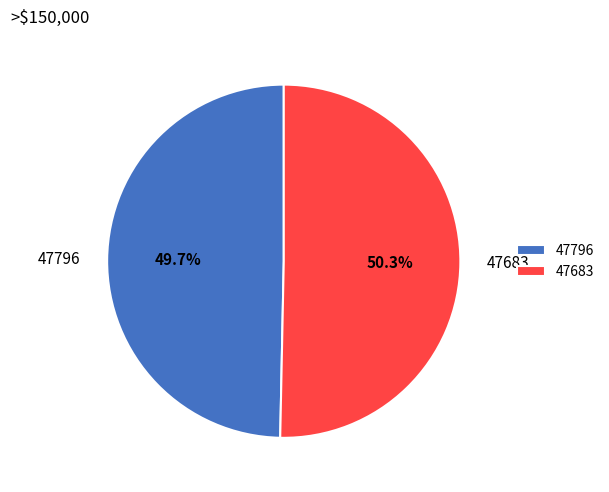

What is the largest slice in the pie chart?

47683